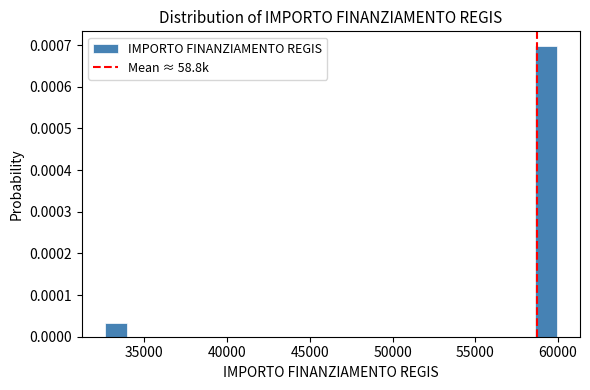

Read against the x-axis, roughly where is the centre of the tallest bar?

59500